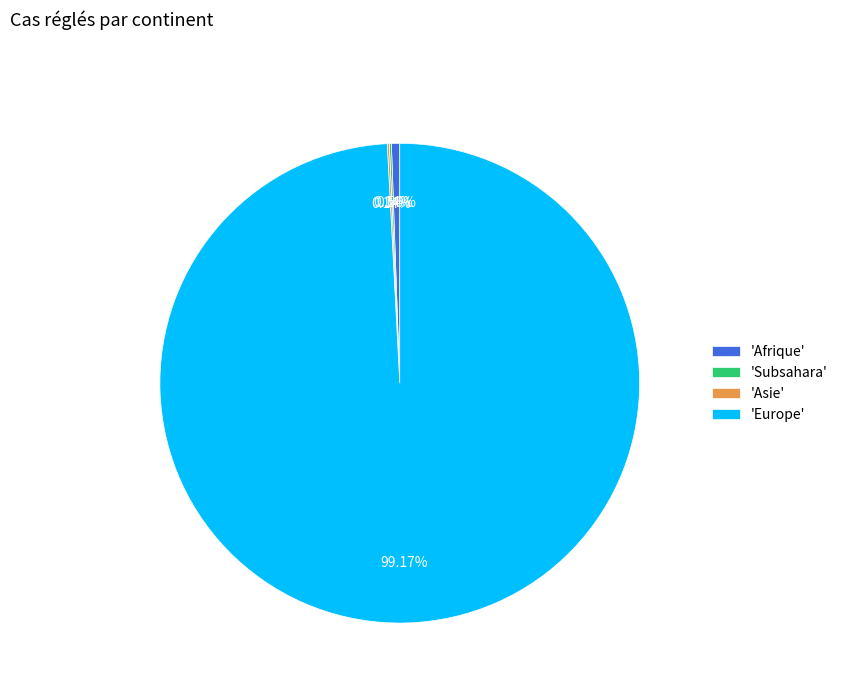

Which category accounts for the majority?

'Europe'